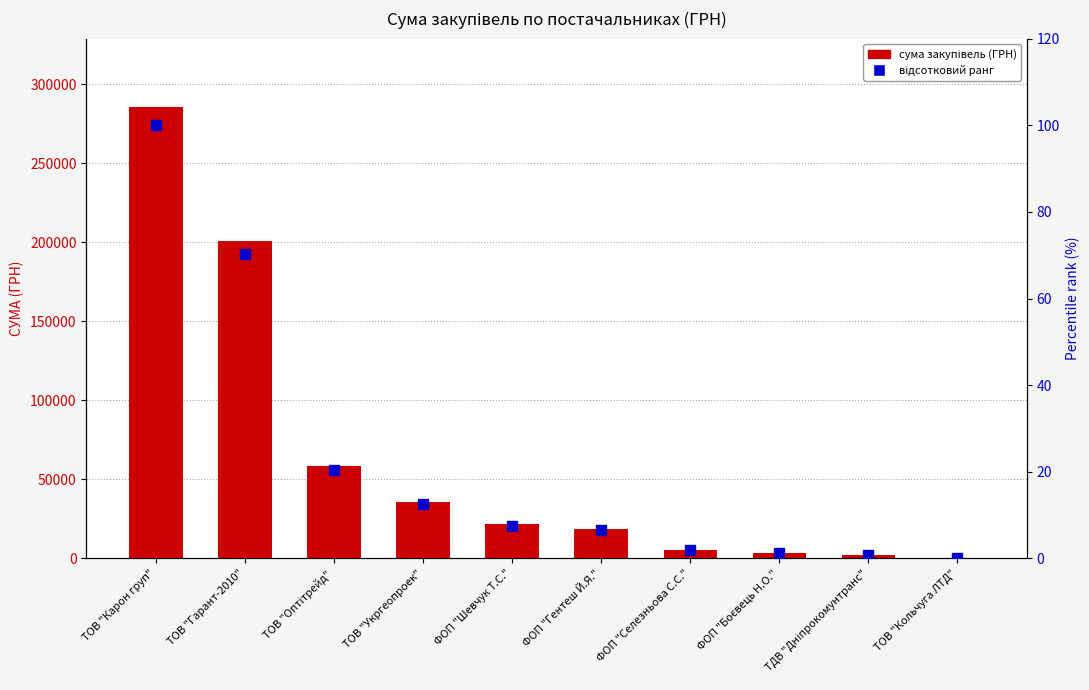

At which category is the sum across all series the highest?

ТОВ "Карон груп"